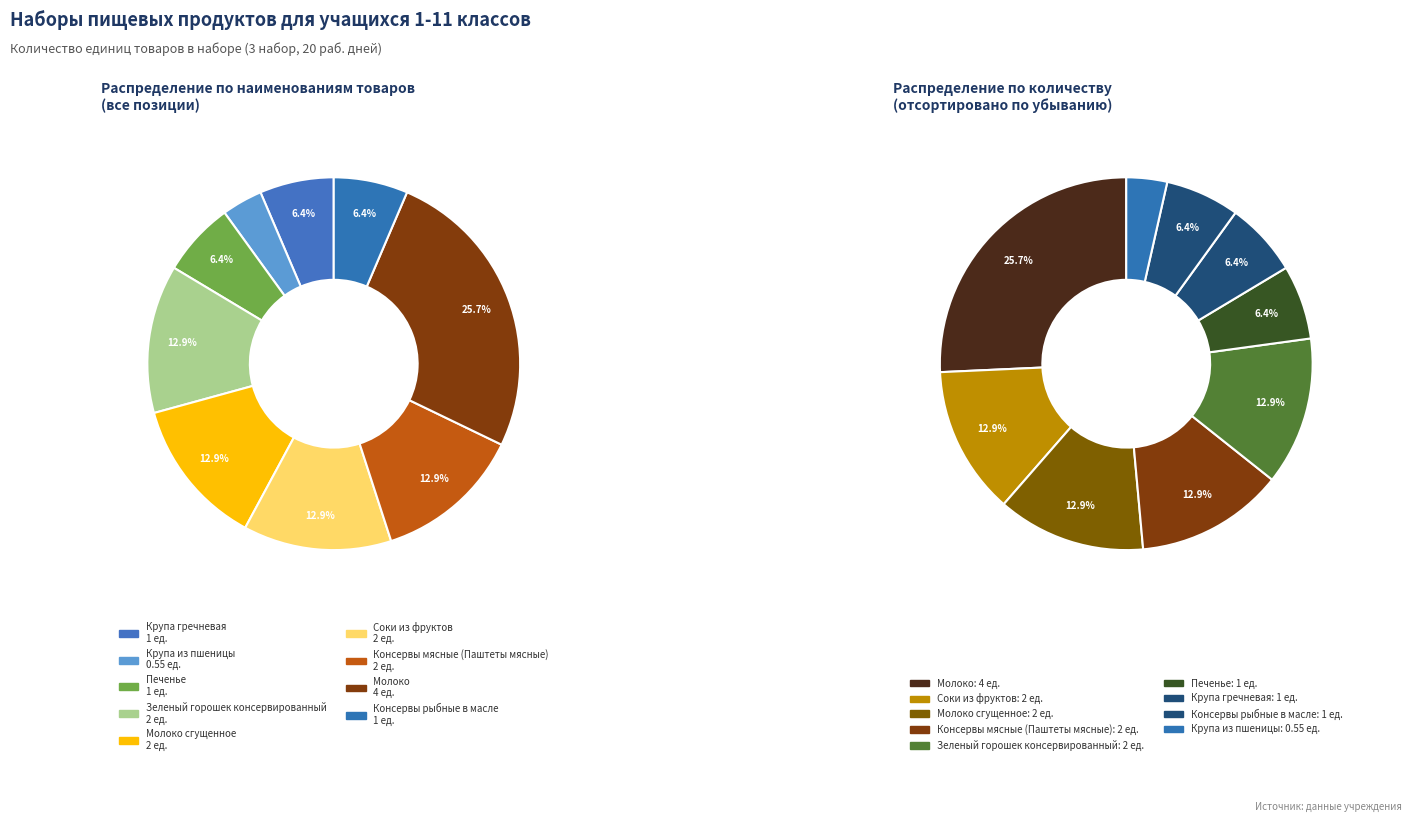

What is the largest slice in the pie chart?

Молоко